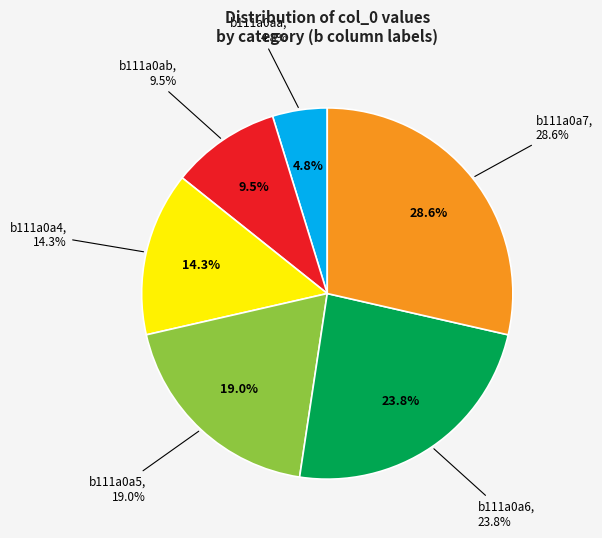

Which slice is the smallest?

b111a0aa